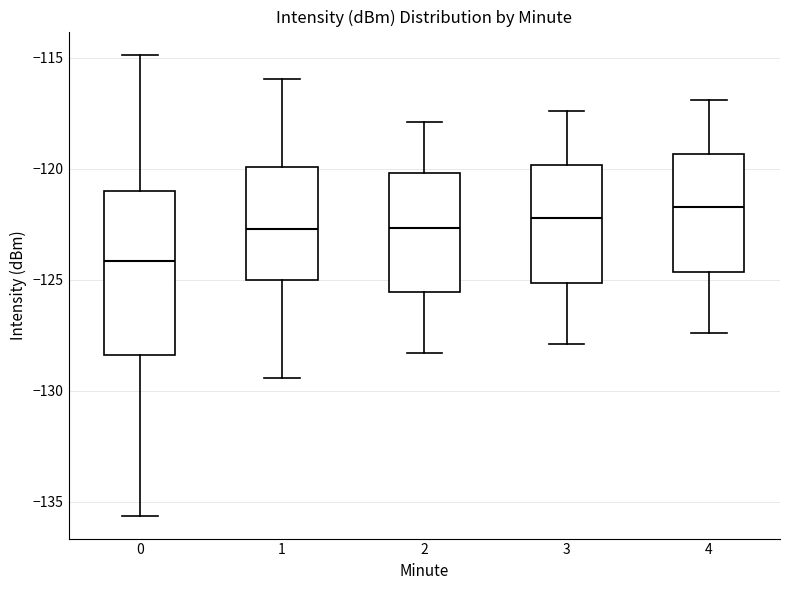

Reading left to right, transcribe this box plot: for each box, give where its median line is, the range the box spans, and where its two whiskers end, as read against the y-axis. The values are not printed on the chart, so give them approximately, as read against the axis.

0: median -124.0, box -128.5 to -121.0, whiskers -135.5 to -115.0
1: median -122.5, box -125.0 to -120.0, whiskers -129.5 to -116.0
2: median -122.5, box -125.5 to -120.0, whiskers -128.5 to -118.0
3: median -122.0, box -125.0 to -120.0, whiskers -128.0 to -117.5
4: median -121.5, box -124.5 to -119.5, whiskers -127.5 to -117.0